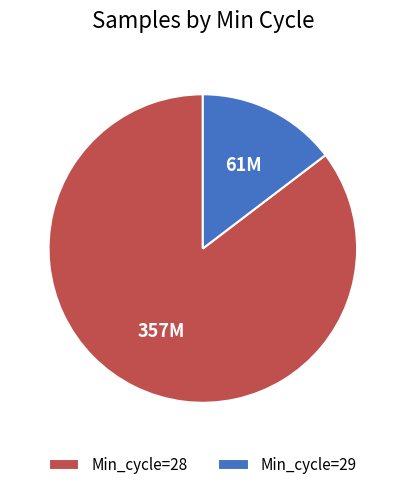

Which has a higher value, Min_cycle=28 or Min_cycle=29?

Min_cycle=28